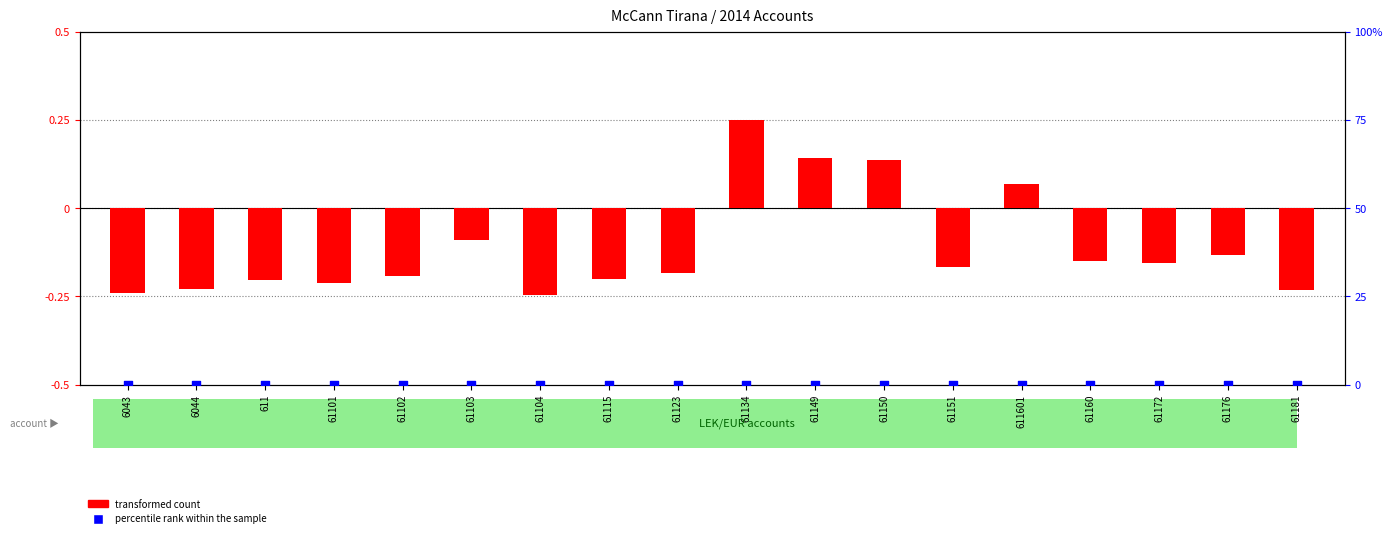

What are all the series names shown in the legend?

transformed count, percentile rank within the sample